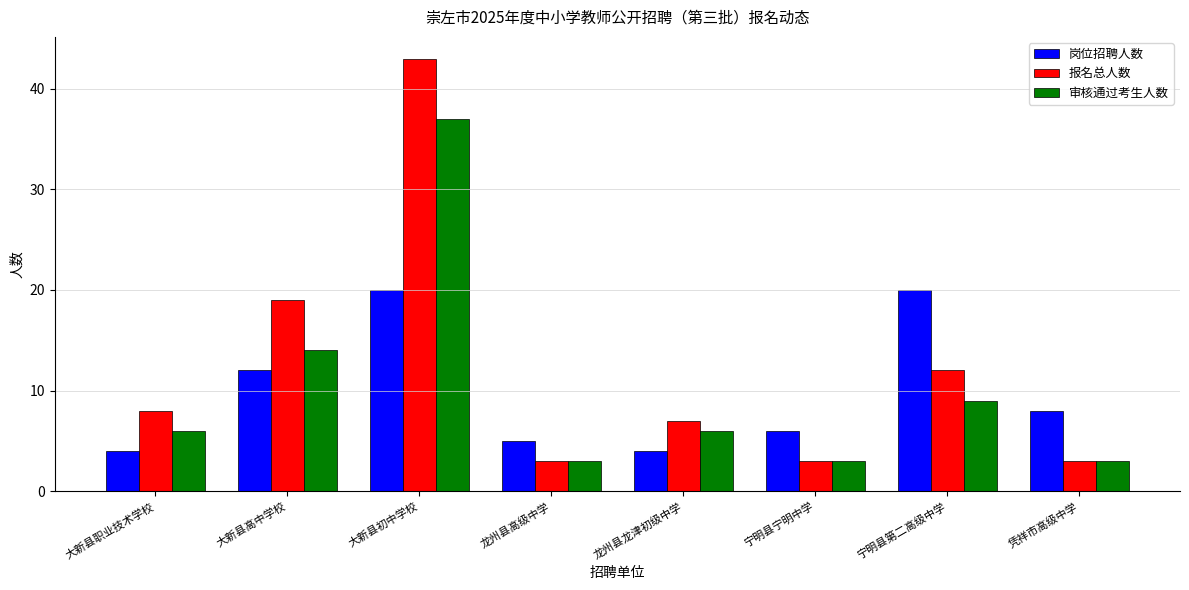

Count the 报名总人数 values in the range 3 to 19.

7